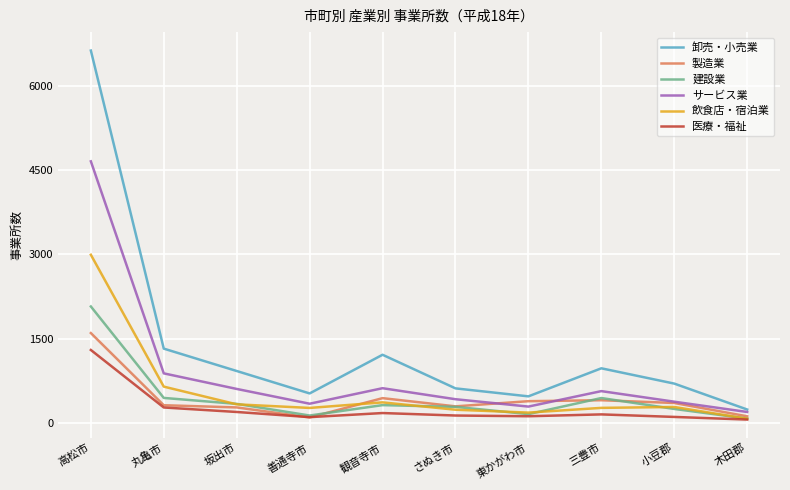

What position from the right is さぬき市?

5